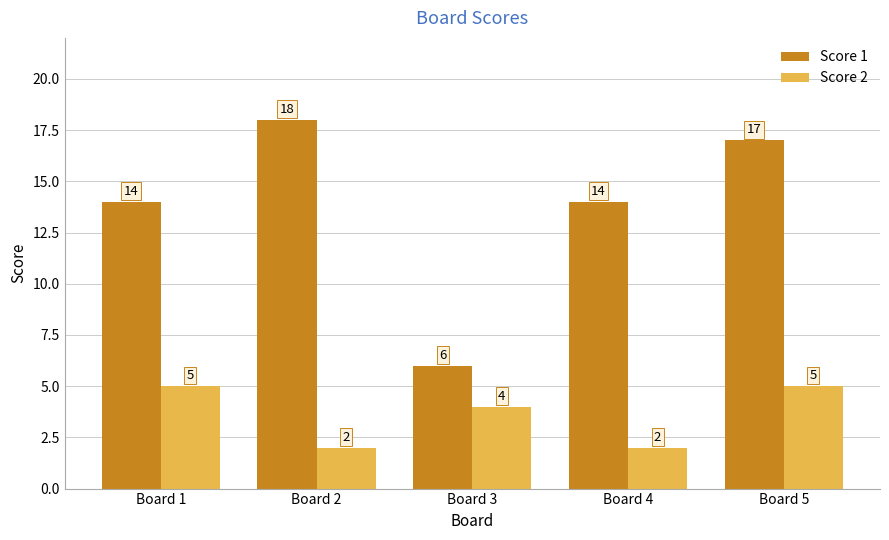

What is the sum of all Score 1 values?

69